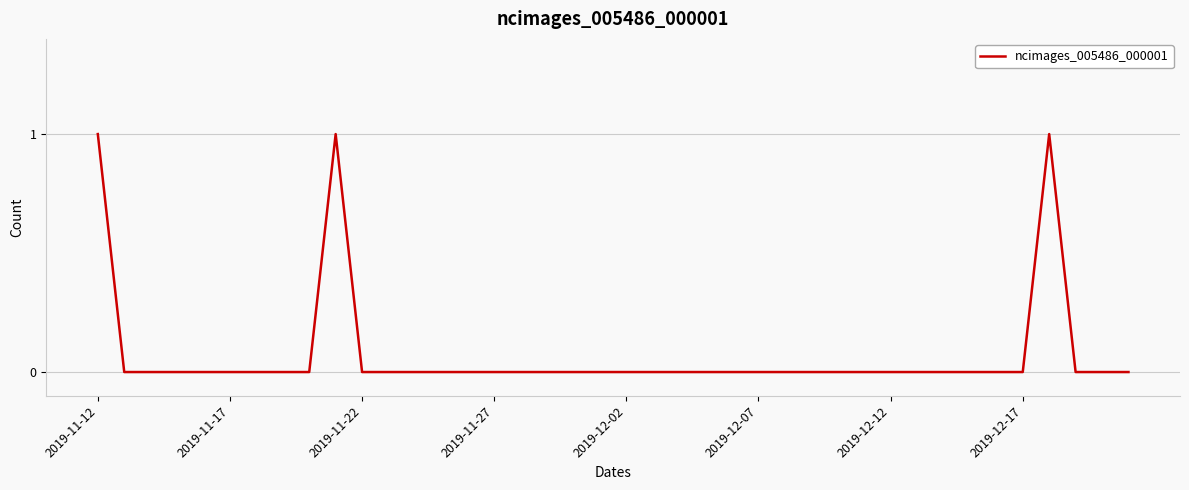

The value at 2019-11-22 is 0. True or false?

True